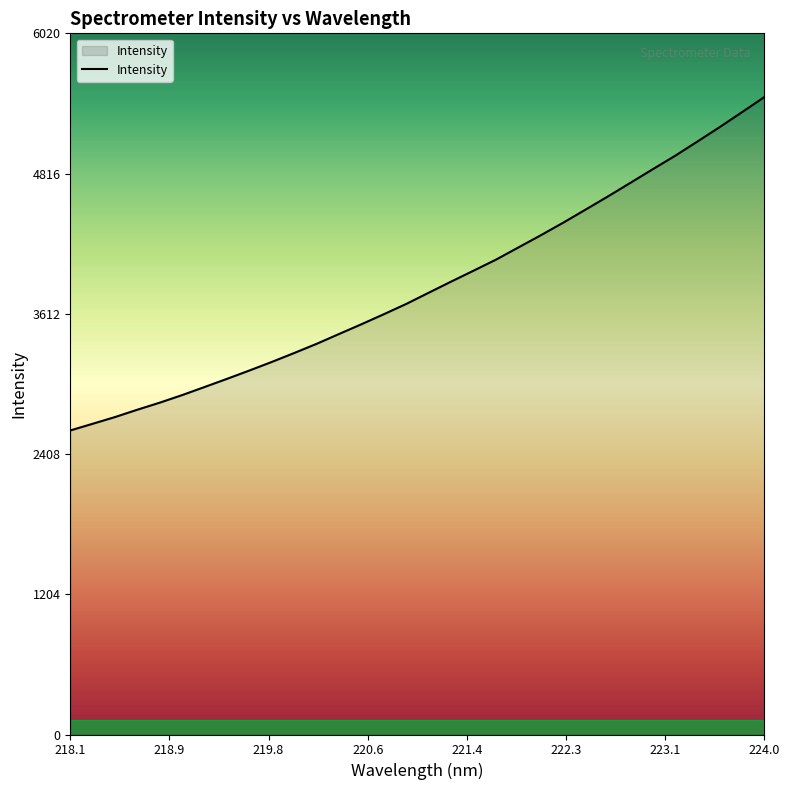

What is the difference between the maximum and minimum values?

2862.4